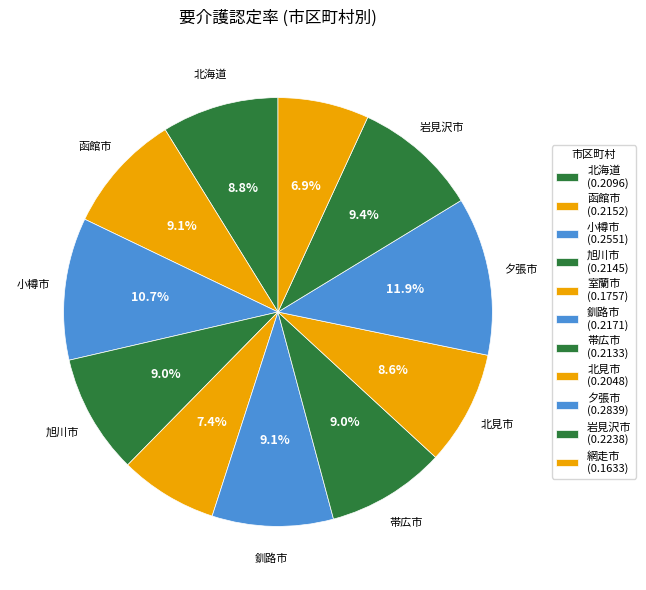

Count the number of slices in the pie.

11